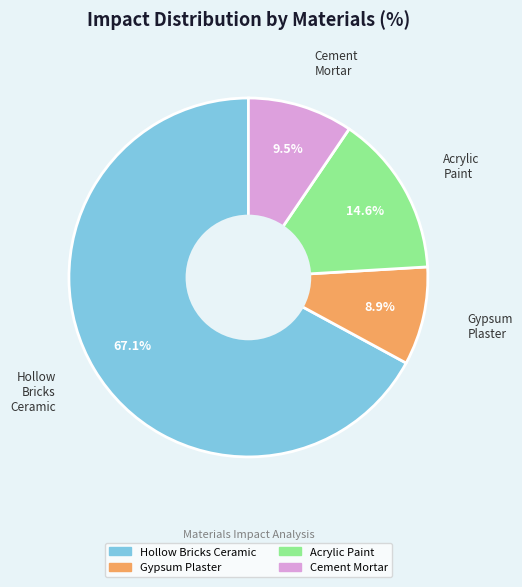

Is there a majority slice in this chart?

Yes